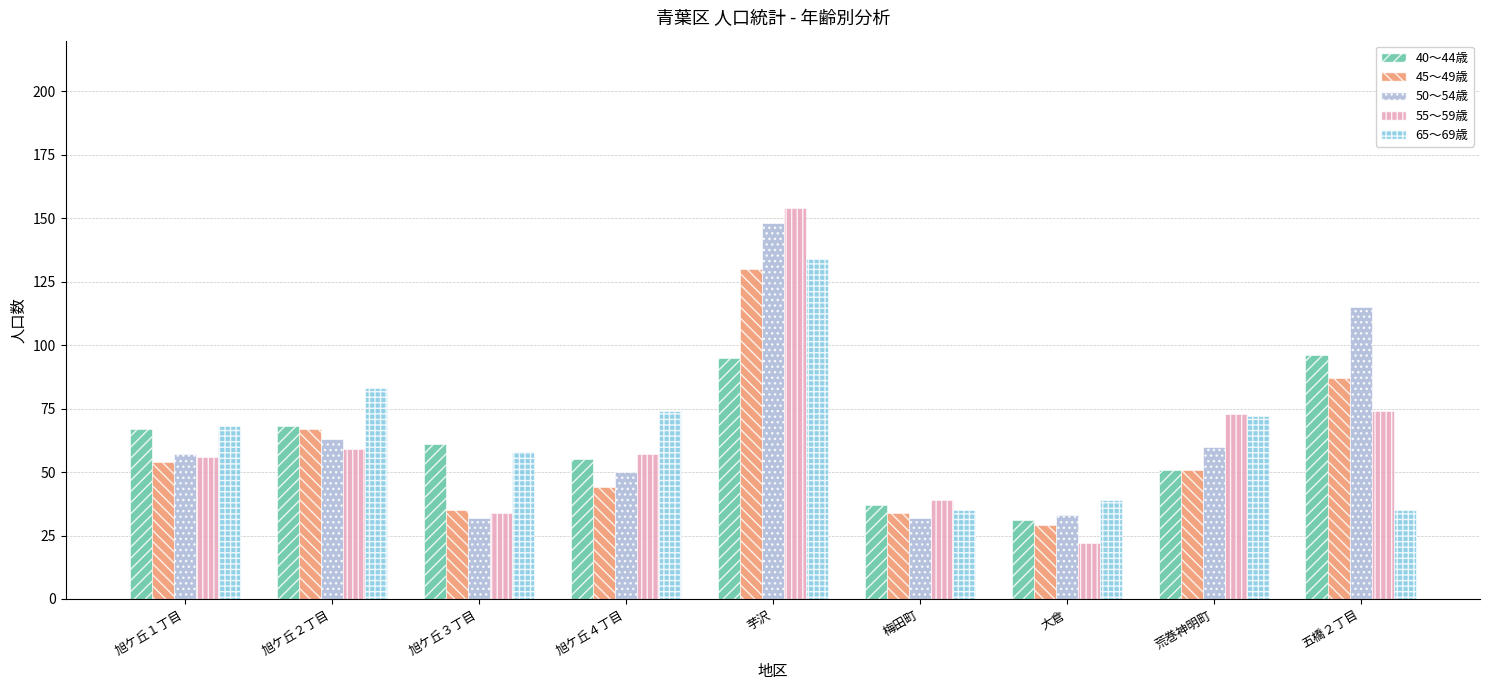

What is the label of the 4th bar from the right?

梅田町